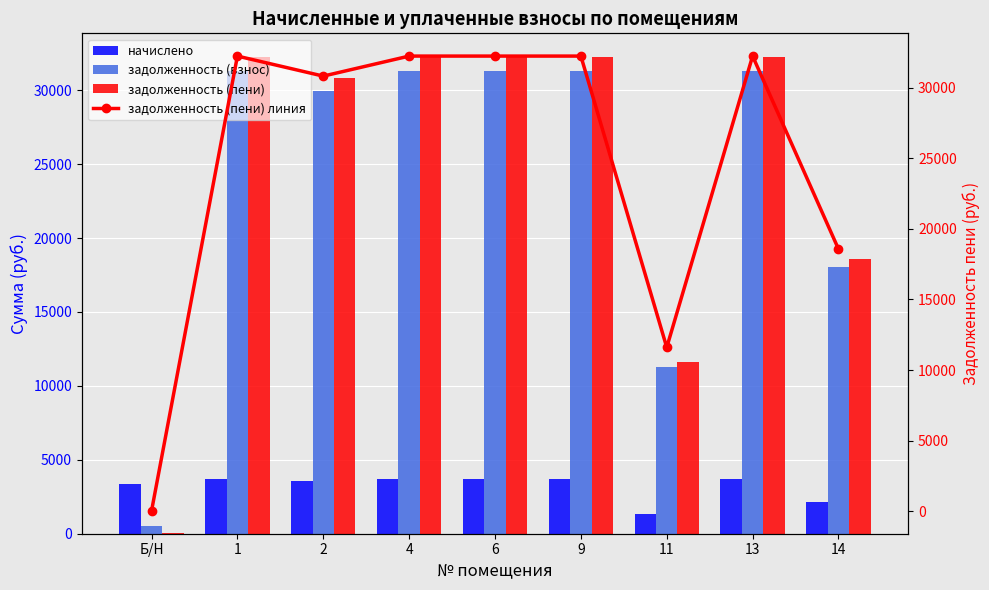

What is the value of the задолженность (взнос) bar at the 8th from the left?

31308.0